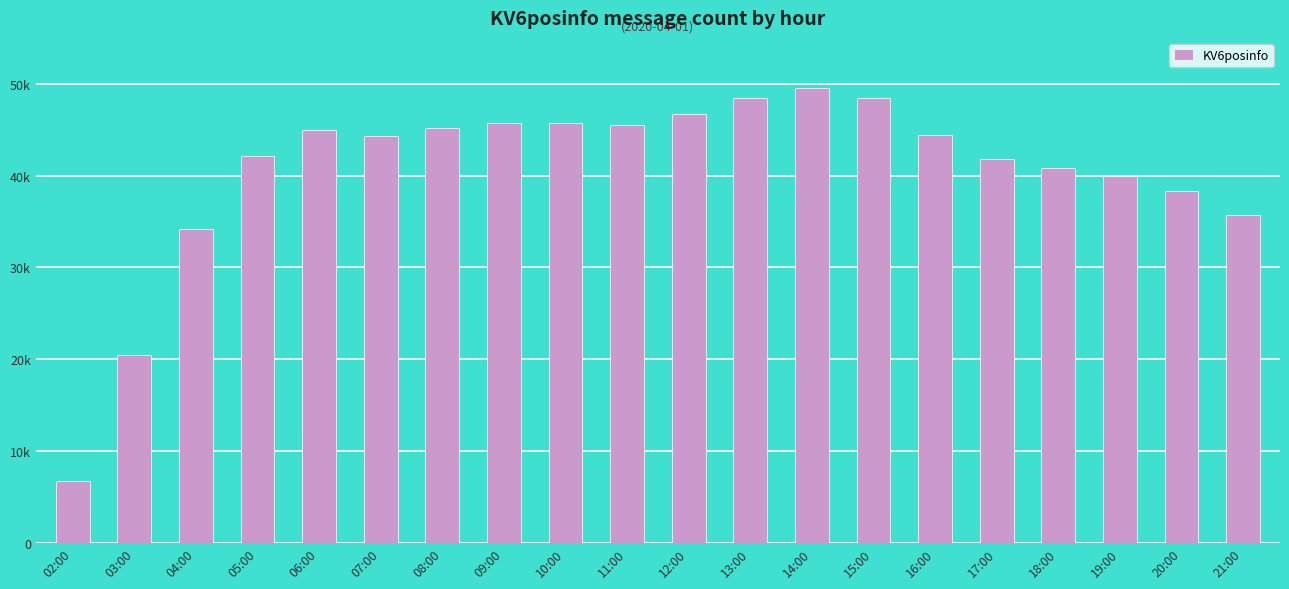

At which category does the chart reach its peak across all series?

14:00